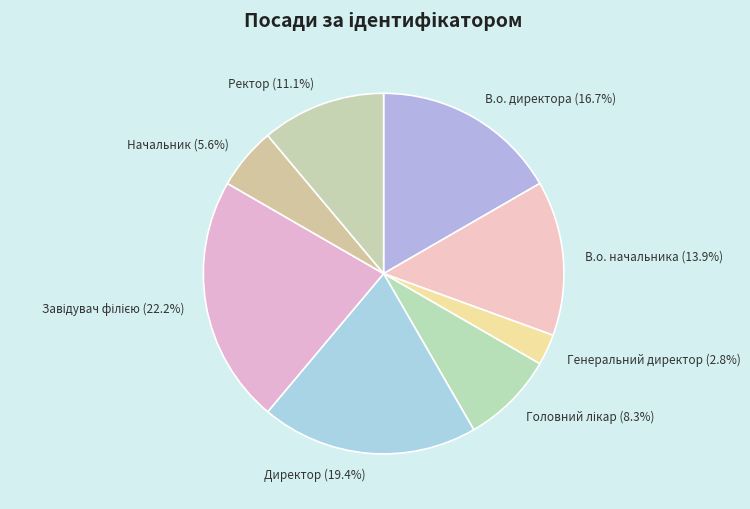

Which slice is the smallest?

Генеральний директор